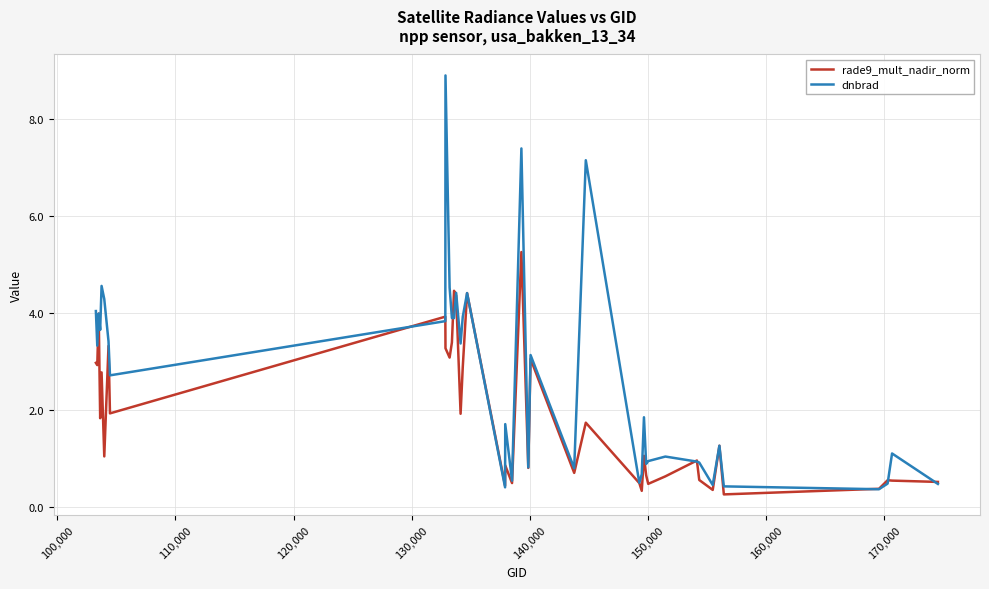

List the series in order of their overall mean, highest first.

dnbrad, rade9_mult_nadir_norm